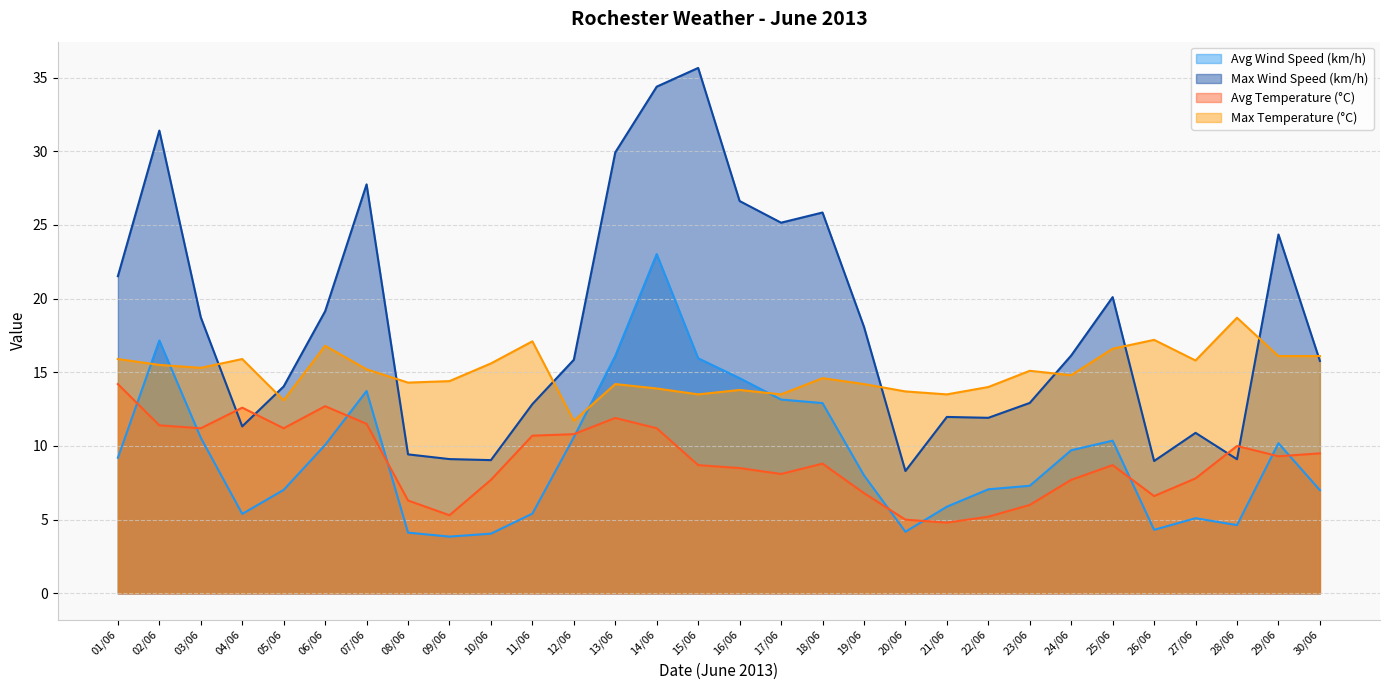

Where is Avg Wind Speed (km/h) nearest to the value 13?

18/06